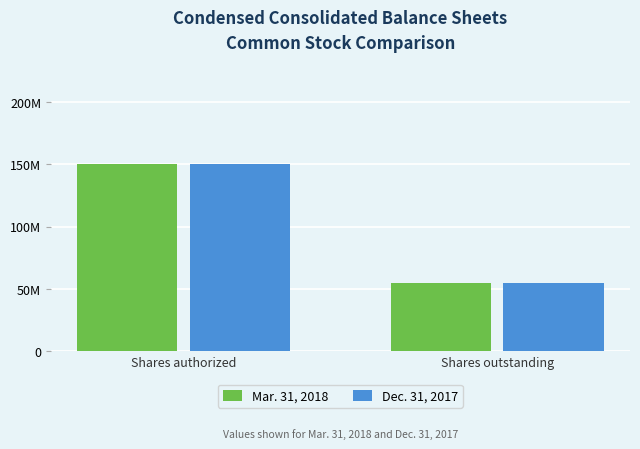

Are the bars horizontal?

No